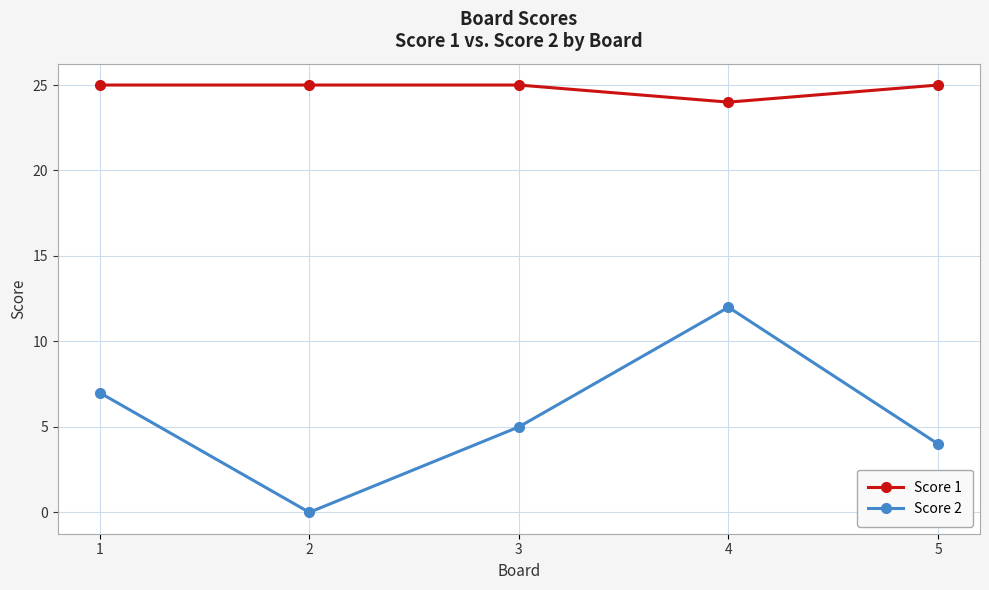

List the series in order of their peak value, lowest first.

Score 2, Score 1